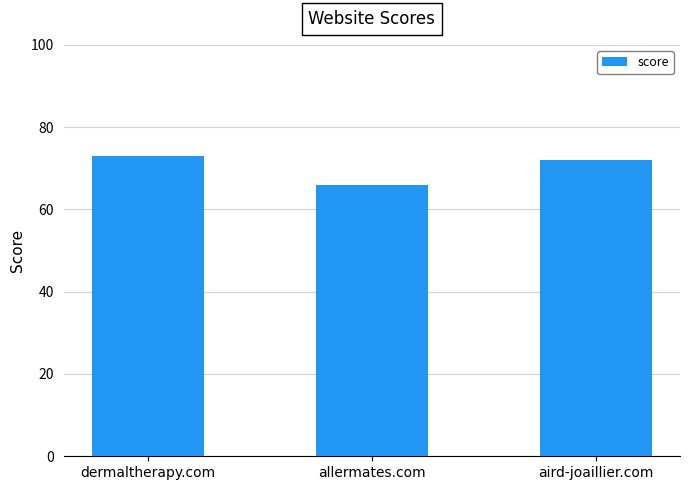

What is the label of the 3rd bar from the right?

dermaltherapy.com